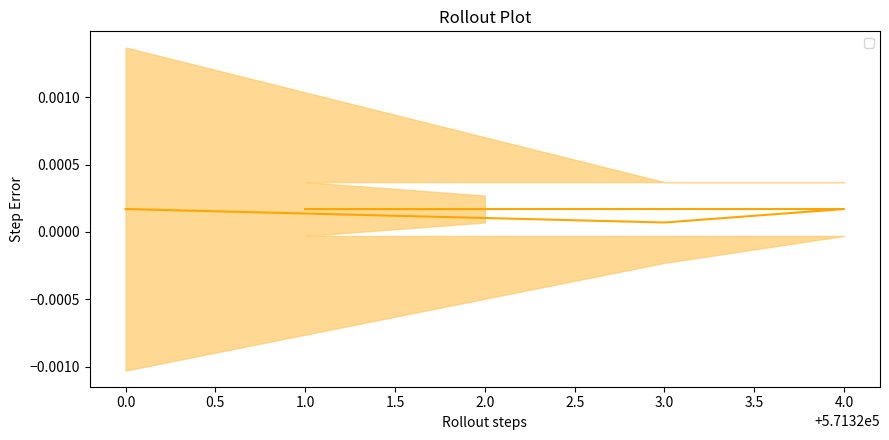

The chart shows a value of 0.0 at 4.0. True or false?

True